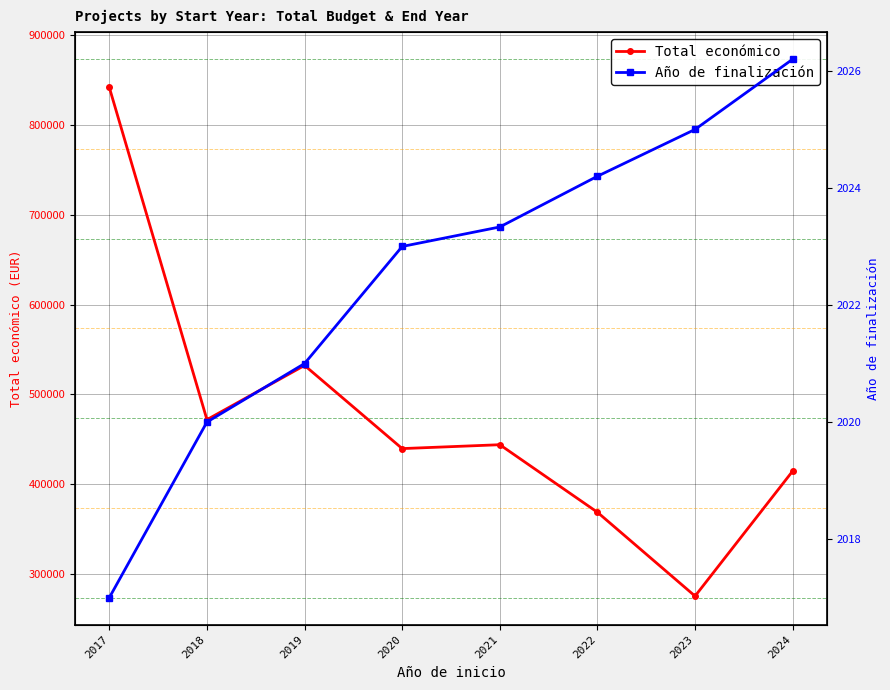

True or false: Año de finalización and Total económico cross at least once.

False